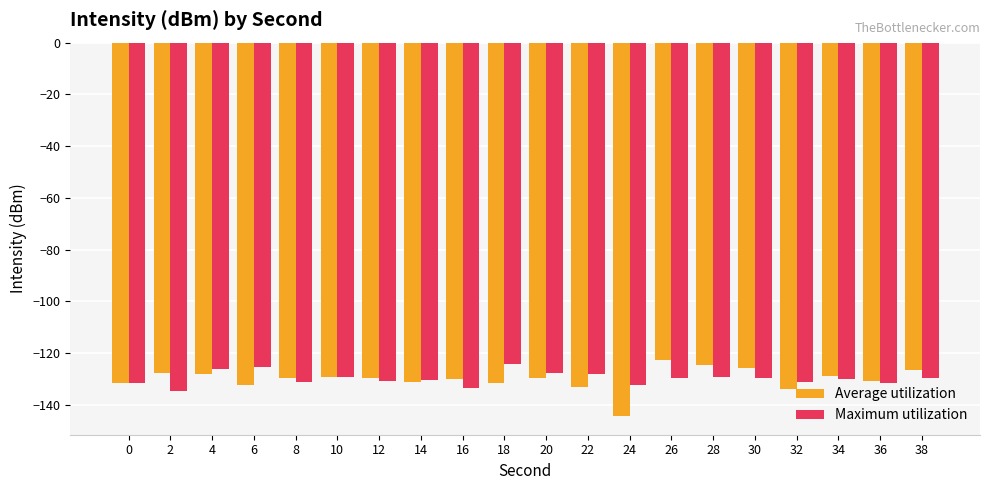

What are all the series names shown in the legend?

Average utilization, Maximum utilization